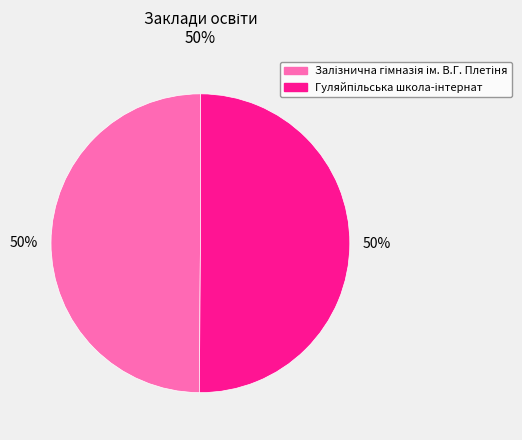

To the nearest percent, what is the average slice percentage?

50%